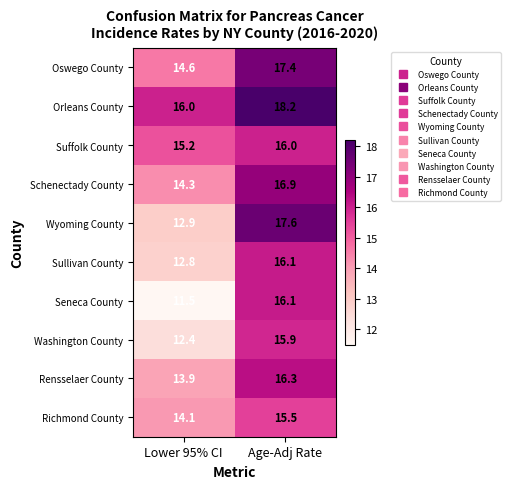

How many categories are shown in the chart?

2